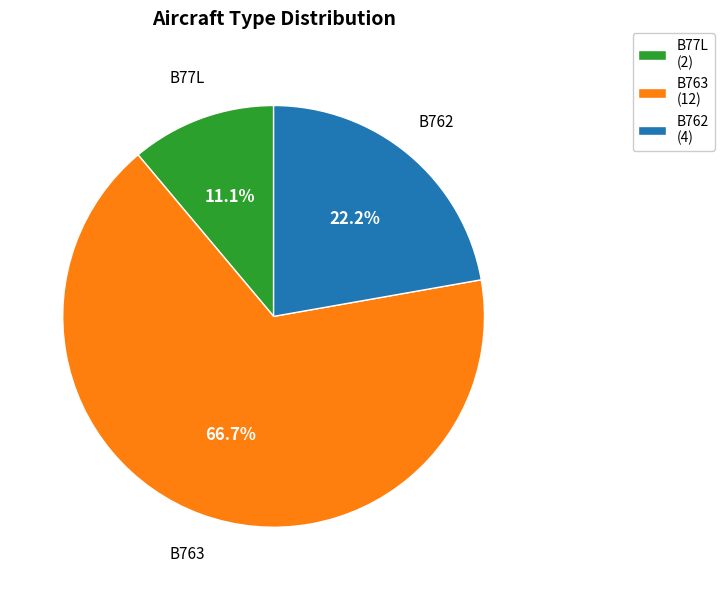

How many slices are in this pie chart?

3